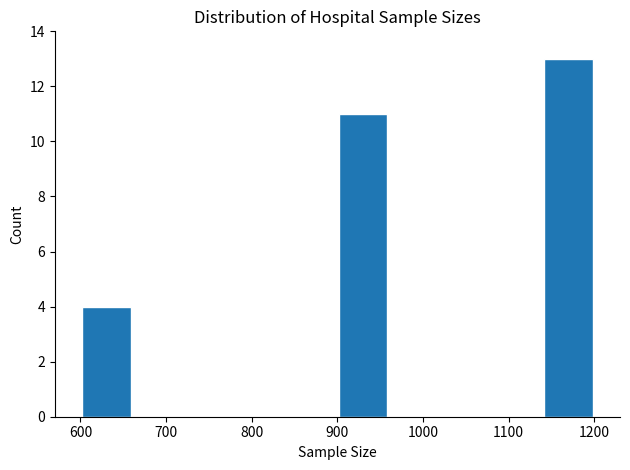

Over which range of the x-axis is the bar tallest?

1140 to 1200